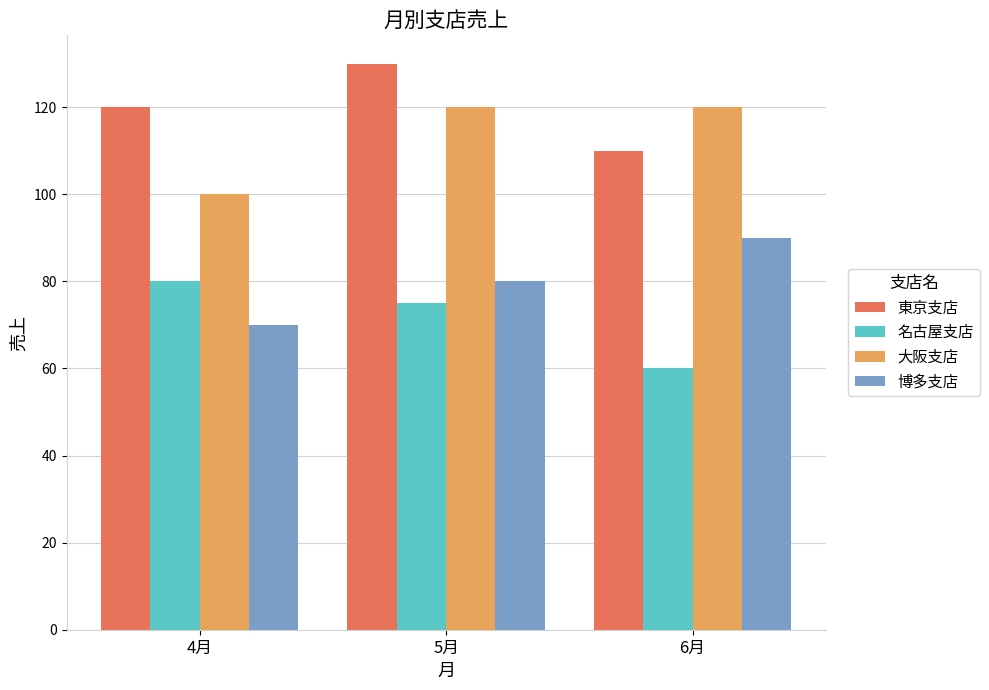

The value of 東京支店 at 6月 is 110. True or false?

True